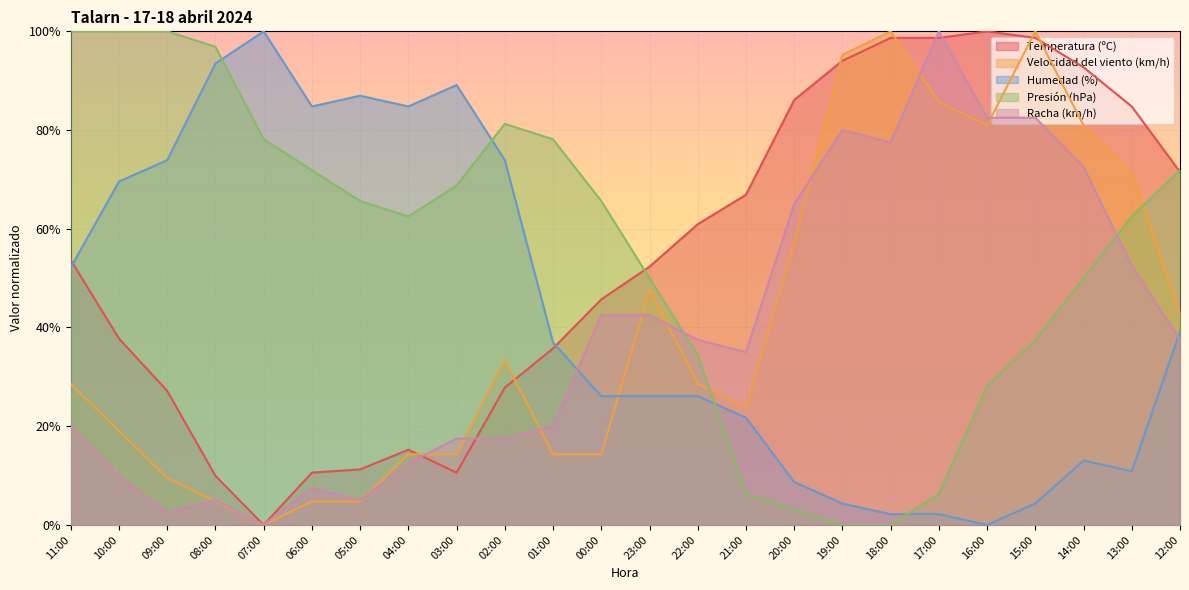

What is the label of the 6th point from the left?

06:00